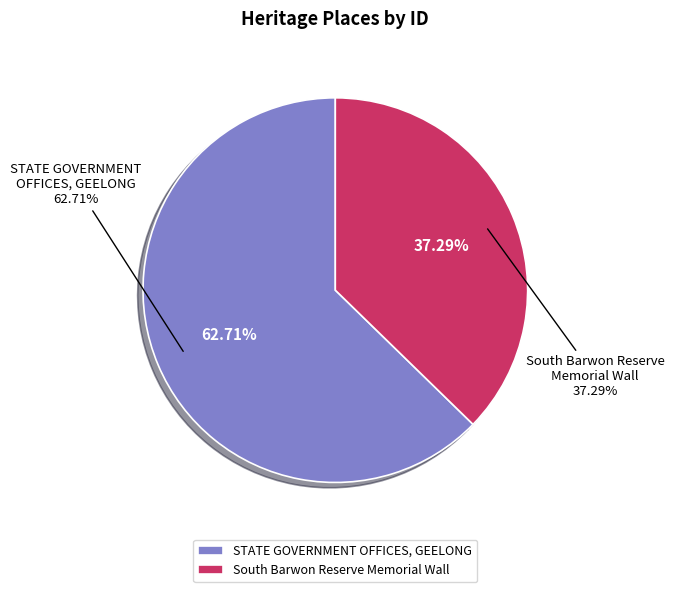

Is there any slice that represents more than half of the pie?

Yes